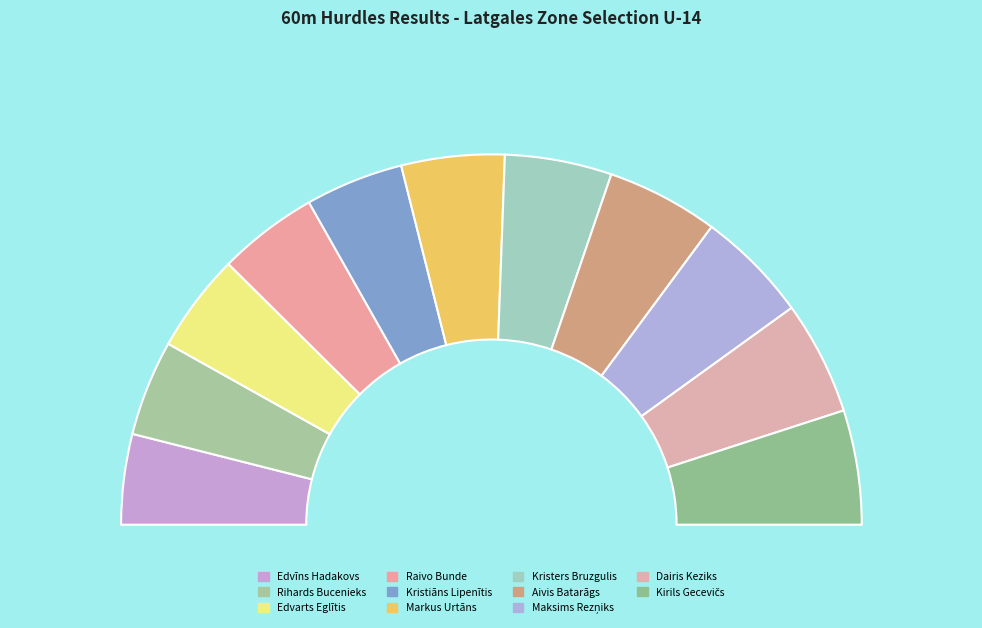

Count the number of slices in the pie.

11